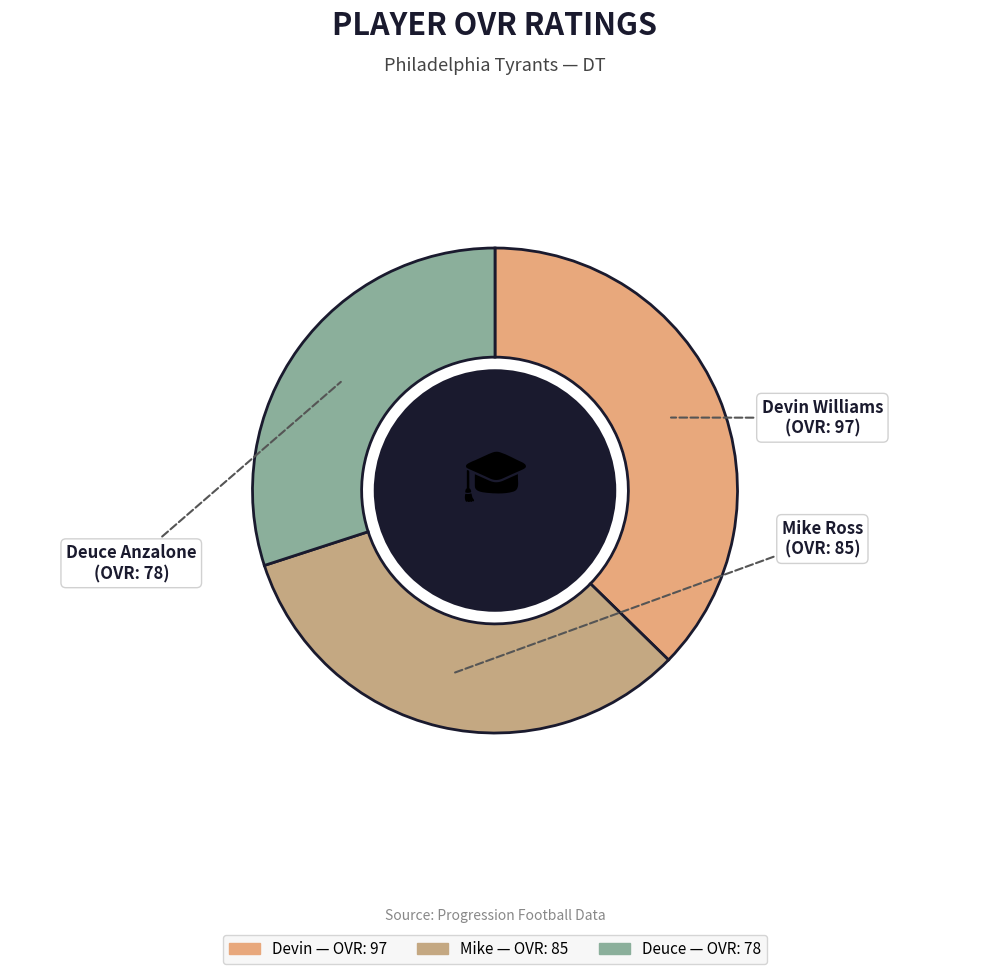

Rank the categories by value from lowest to highest.

Deuce, Mike, Devin